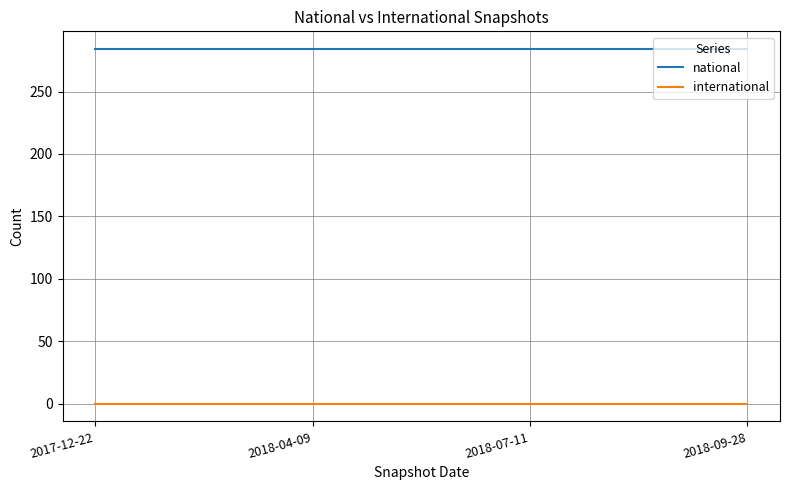

Reading left to right, list all the values displayed in this chart.

national: 284	284	284	284
international: 0	0	0	0